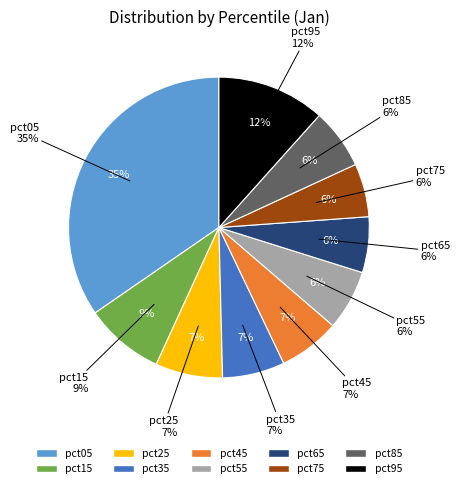

To the nearest percent, what percentage of the pie is pct05?

35%